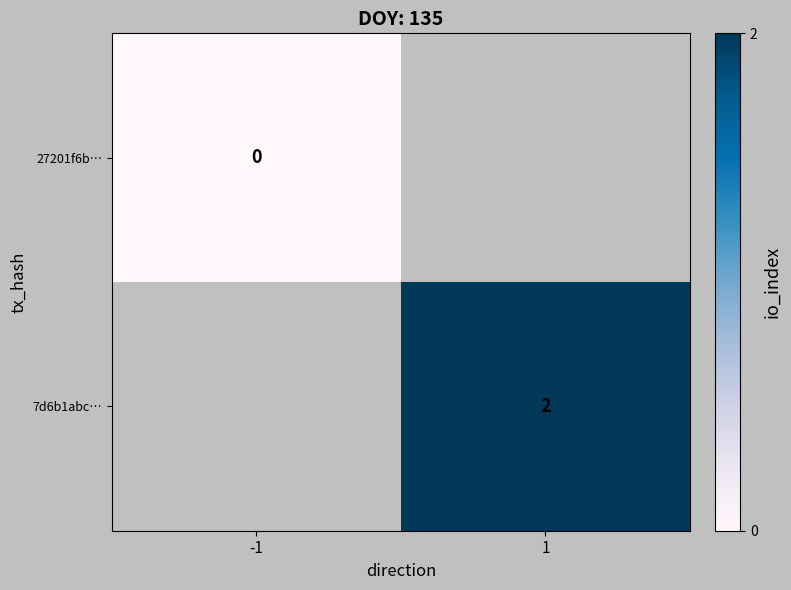

Is the value of 27201f6b… at -1 greater than the value of 7d6b1abc… at 1?

No